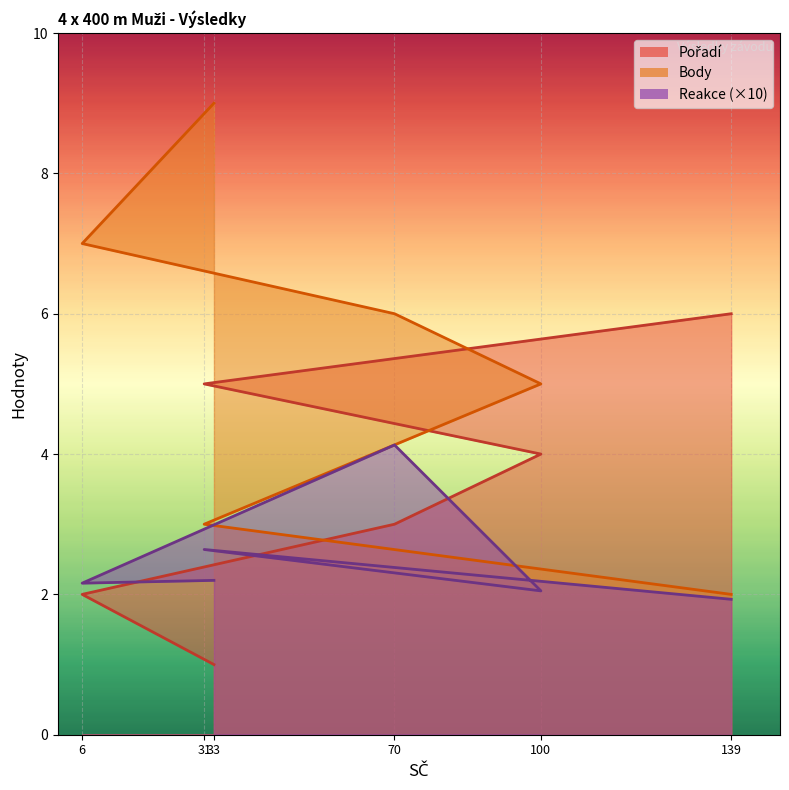

Rank the series by their average value, from lowest to highest.

Reakce, Pořadí, Body